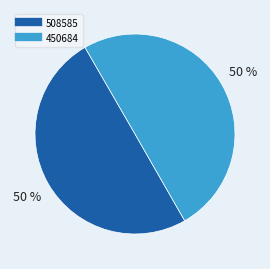

How many segments does this pie chart have?

2